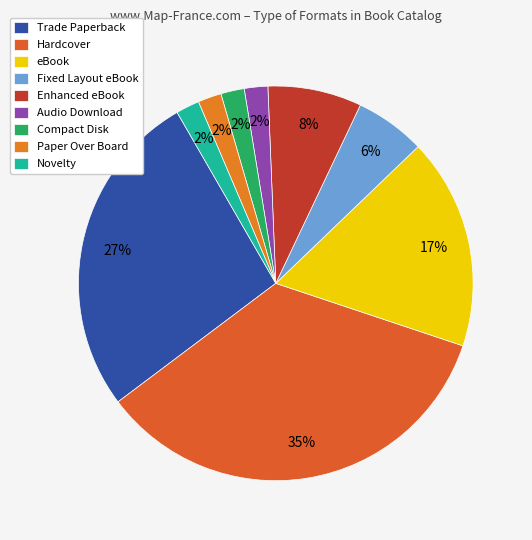

To the nearest percent, what portion does Fixed Layout eBook represent?

6%